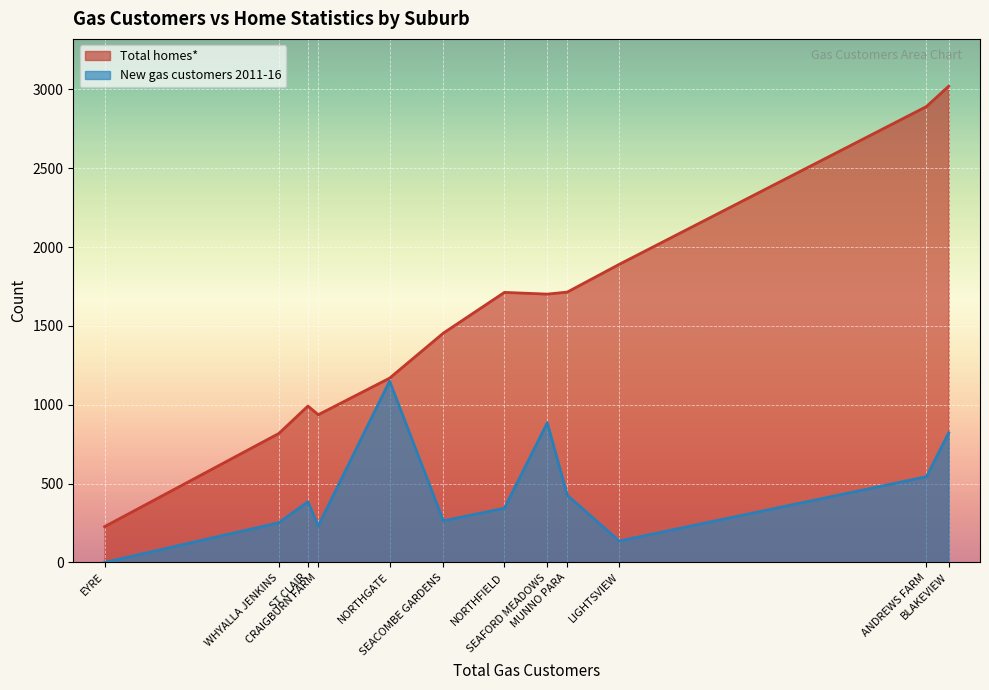

Which series has the widest spread of values?

Total homes*